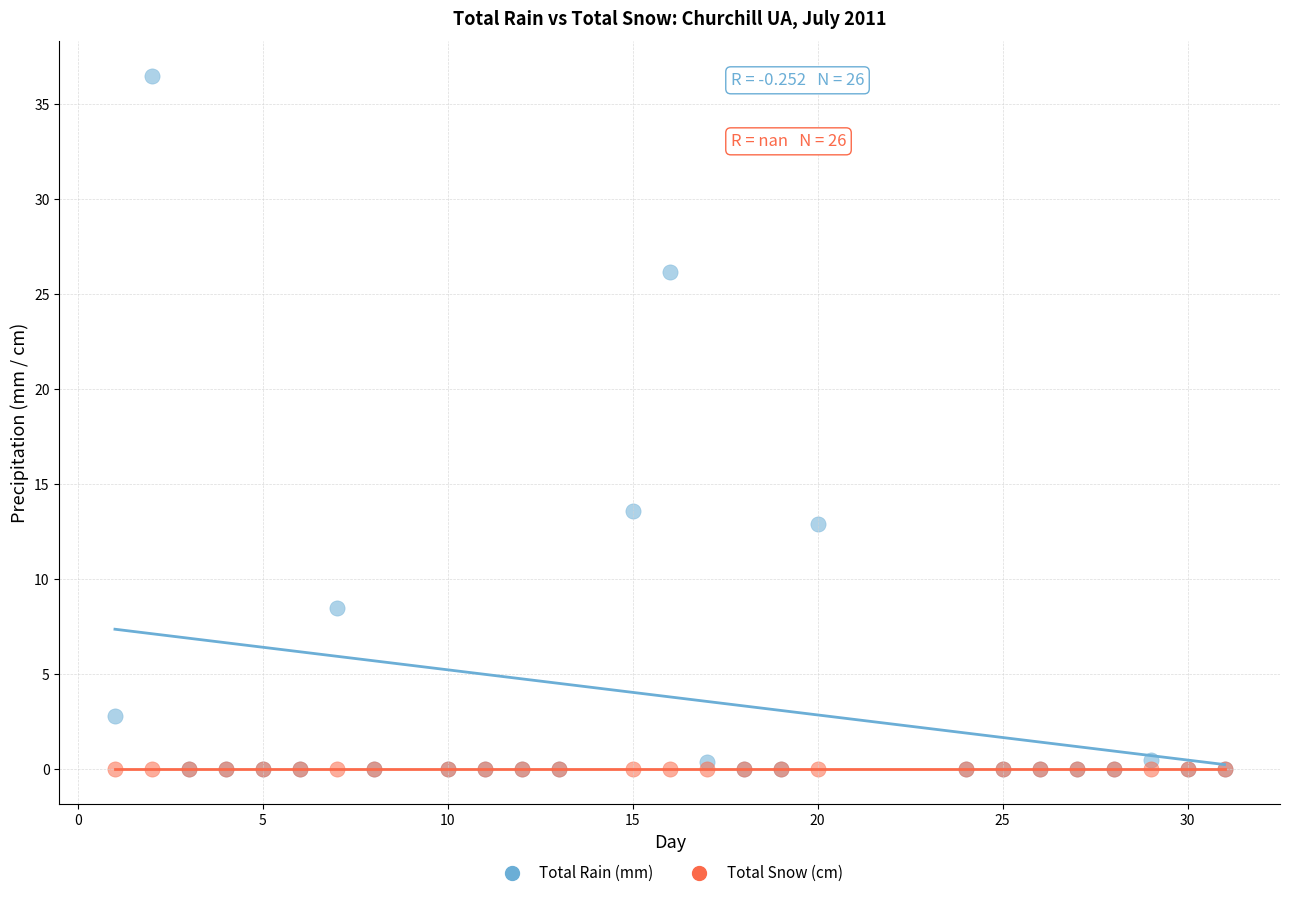

Across all series, what Y value is closest to 18?

13.6